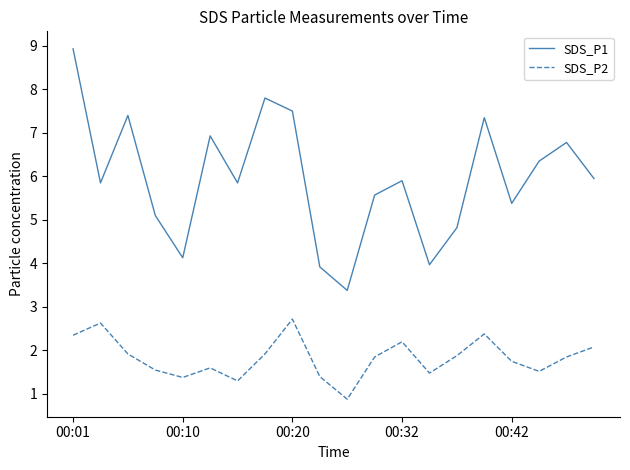

True or false: SDS_P2 and SDS_P1 cross at least once.

False